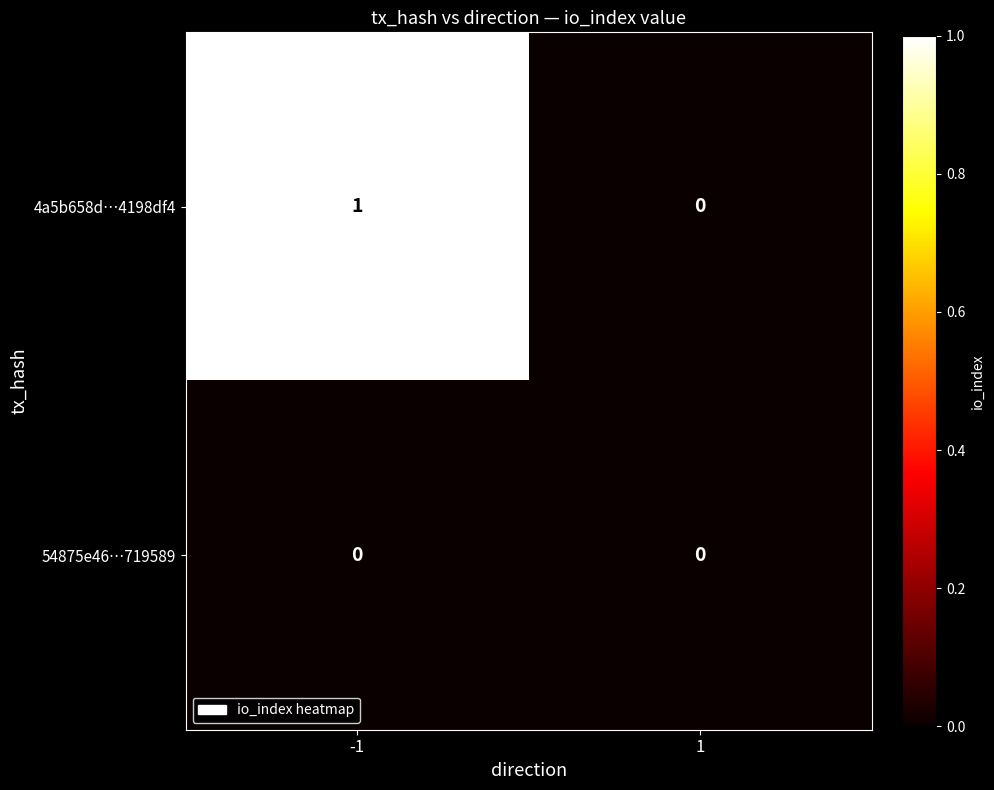

At -1, list the series in order from smallest to largest.

54875e46…719589, 4a5b658d…4198df4